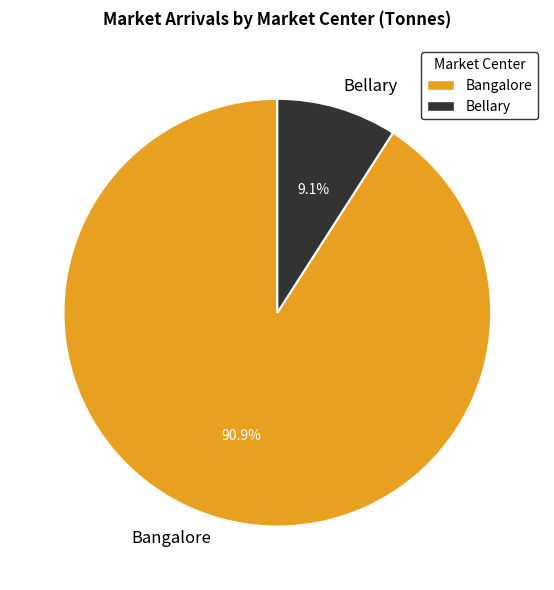

Combined, do Bellary and Bangalore account for over 50%?

Yes